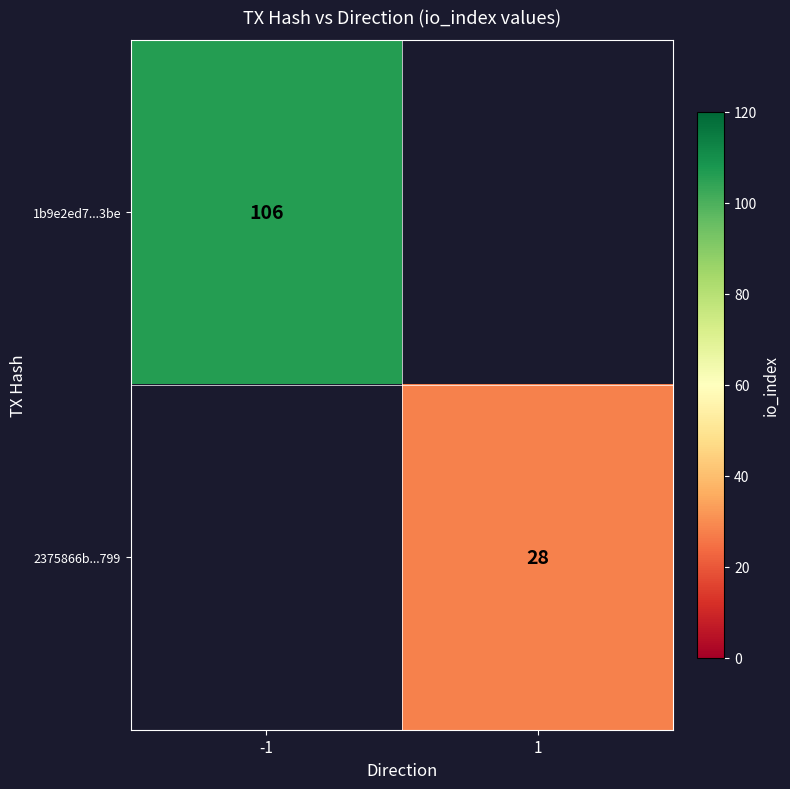

Is it true that 2375866b...799 equals 8 at 1?

False